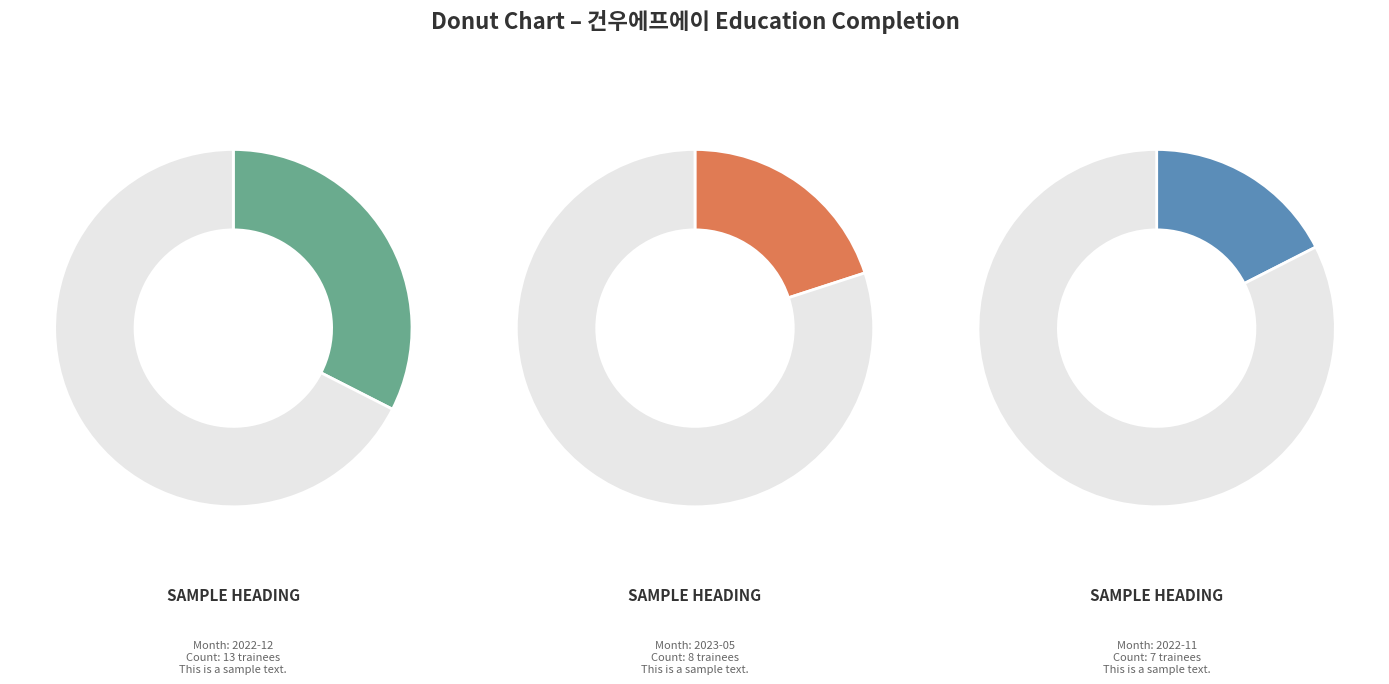

How many segments does this pie chart have?

6